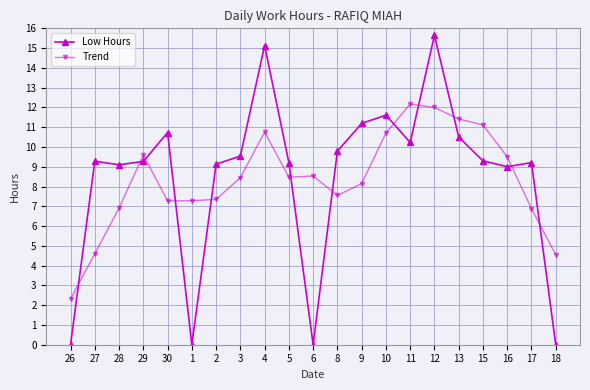

What is the value of the Low Hours point at the 7th from the left?

9.1